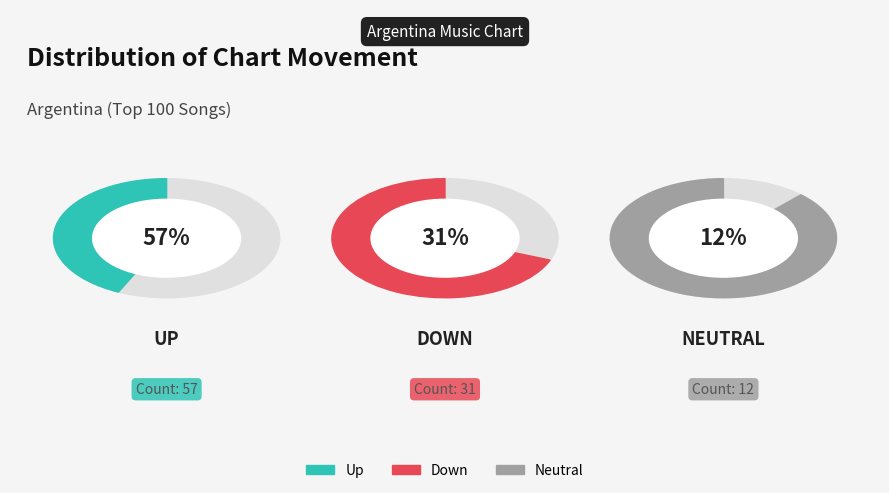

Is it true that - is 1% of the pie?

False